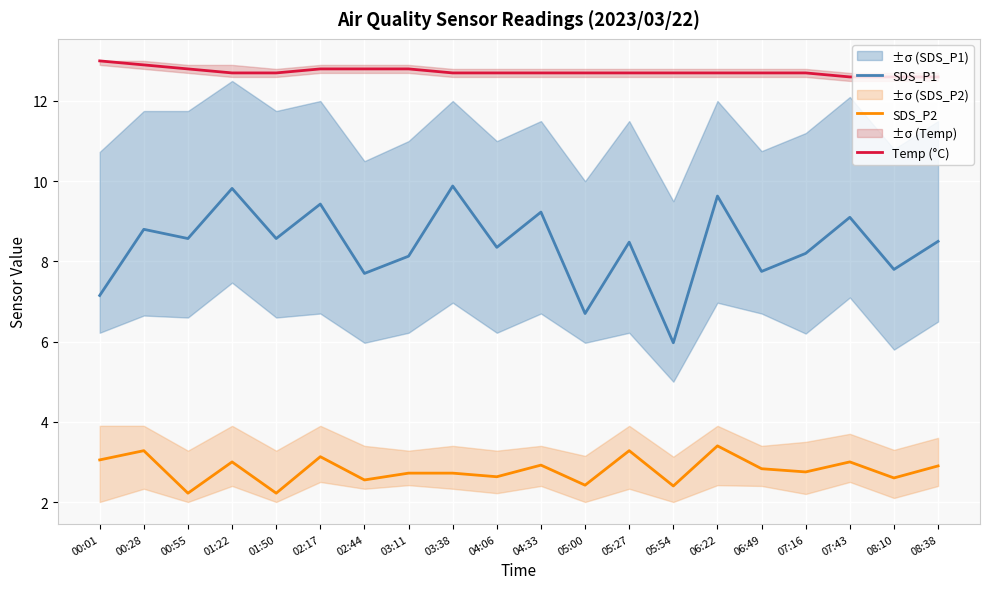

At which label does SDS_P2 reach its minimum?

00:55